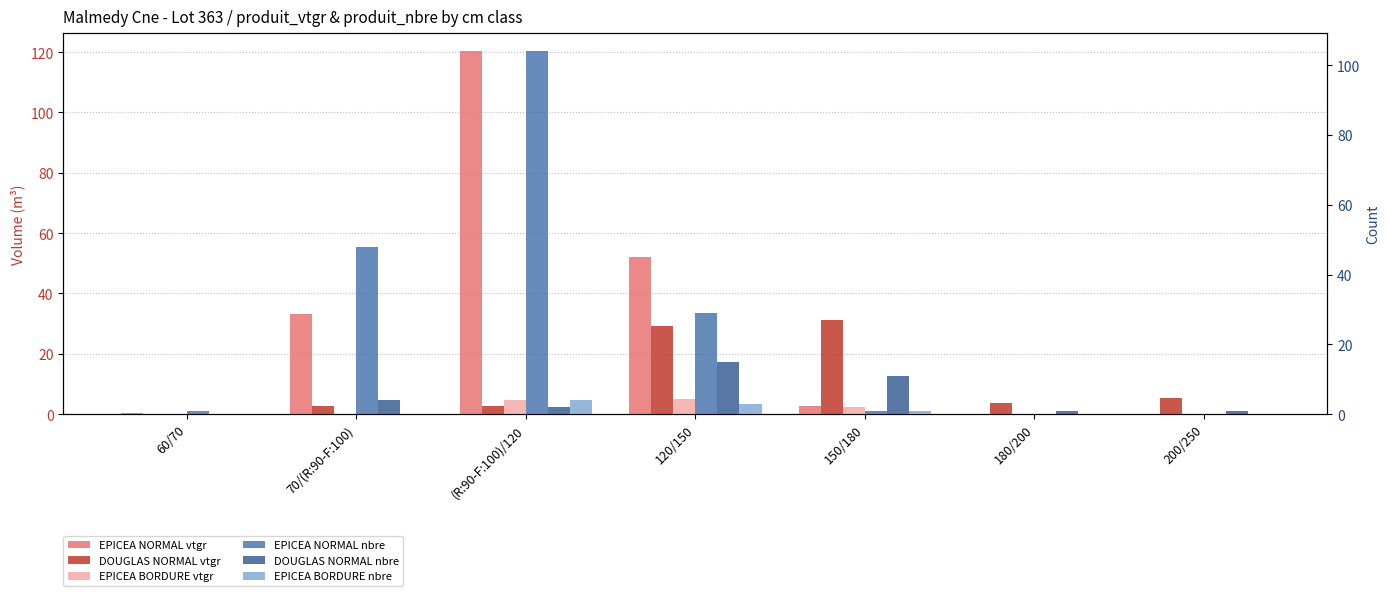

Reading left to right, list all the values displayed in this chart.

EPICEA NORMAL vtgr: 0.4	33.1	120.3	52.2	2.6	0.0	0.0
DOUGLAS NORMAL vtgr: 0.0	2.8	2.8	29.3	31.1	3.8	5.2
EPICEA BORDURE vtgr: 0.0	0.0	4.7	5.0	2.4	0.0	0.0
EPICEA NORMAL nbre: 1.0	48.0	104.0	29.0	1.0	0.0	0.0
DOUGLAS NORMAL nbre: 0.0	4.0	2.0	15.0	11.0	1.0	1.0
EPICEA BORDURE nbre: 0.0	0.0	4.0	3.0	1.0	0.0	0.0